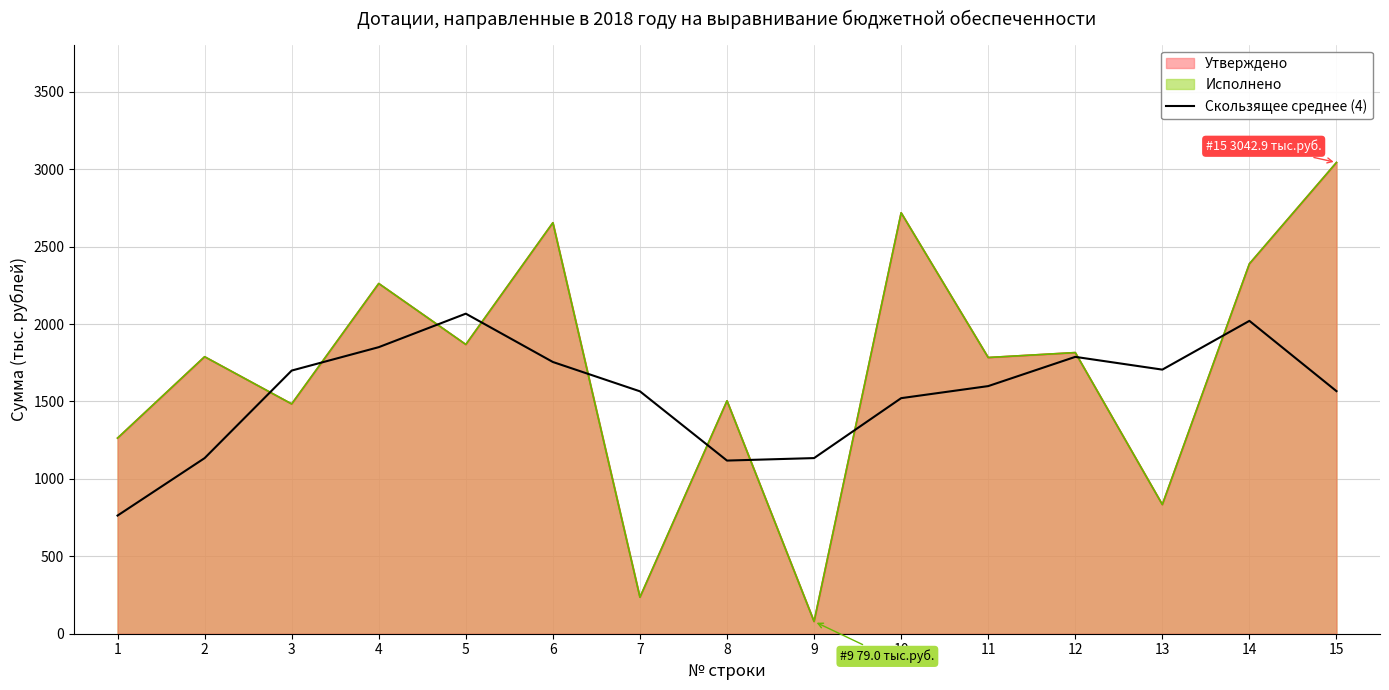

How many interior local peaks (higher than both neighbors) does the data have?

3